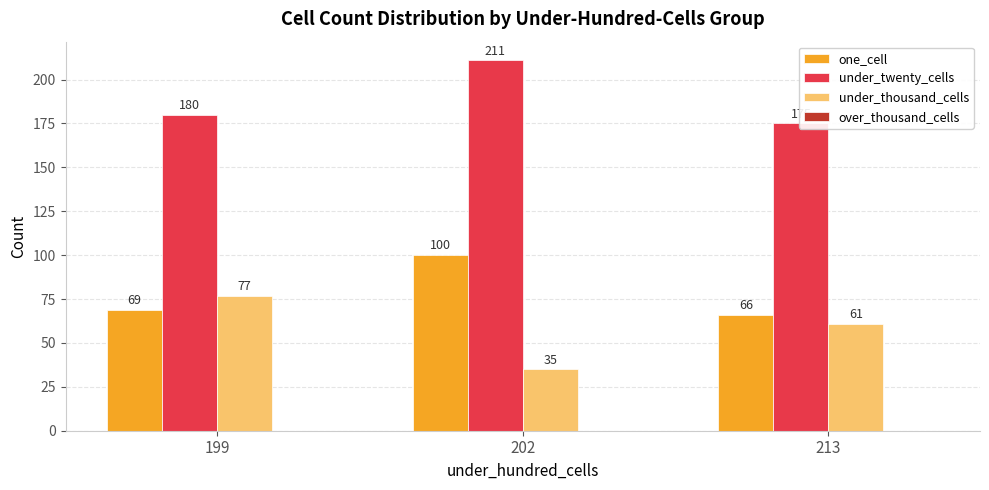

How many values in the under_thousand_cells series exceed 61?

1